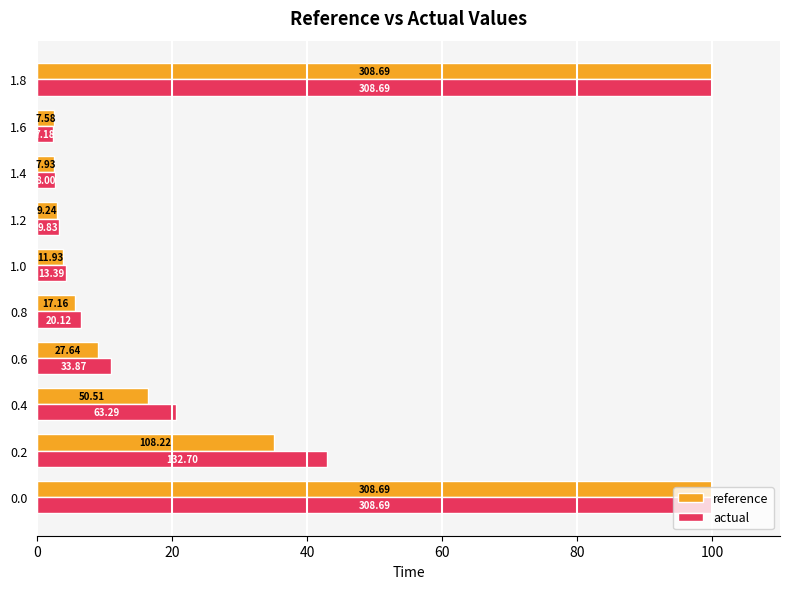

What are all the series names shown in the legend?

reference, actual